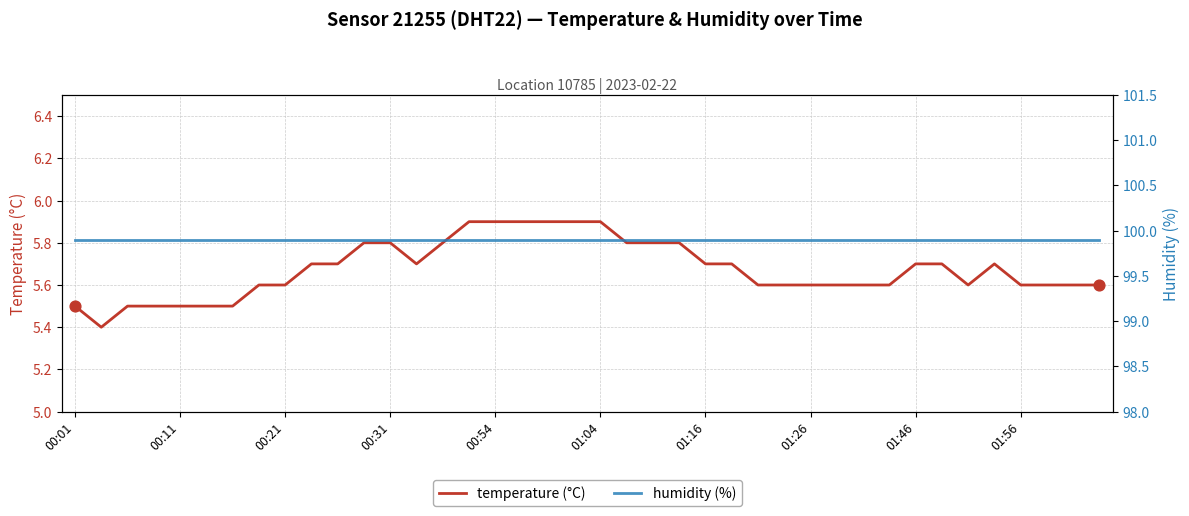

Which series has the largest total across all categories?

humidity (%)